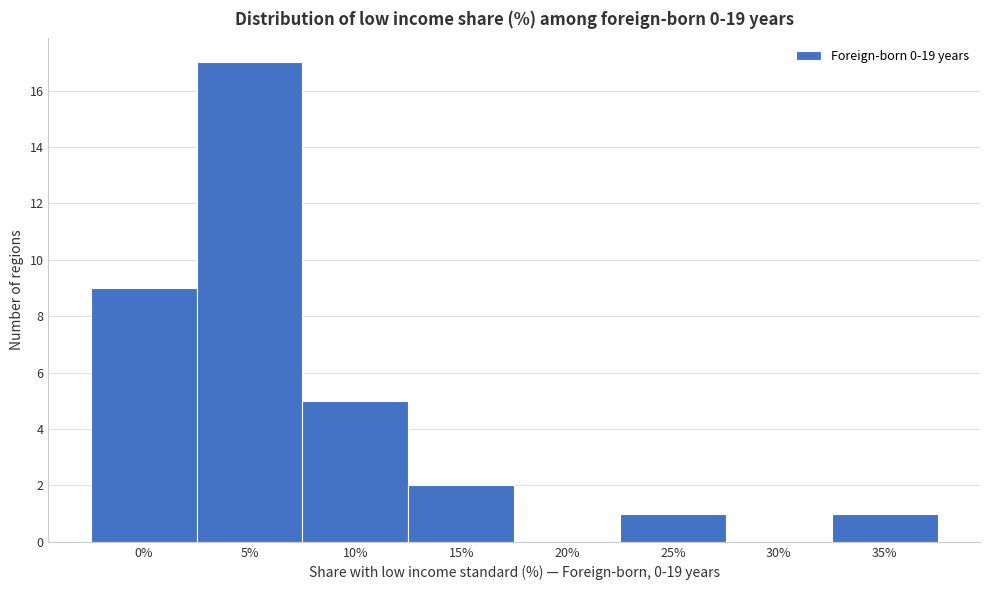

Reading left to right, extract all data points from this chart.

0%=9	5%=17	10%=5	15%=2	20%=0	25%=1	30%=0	35%=1